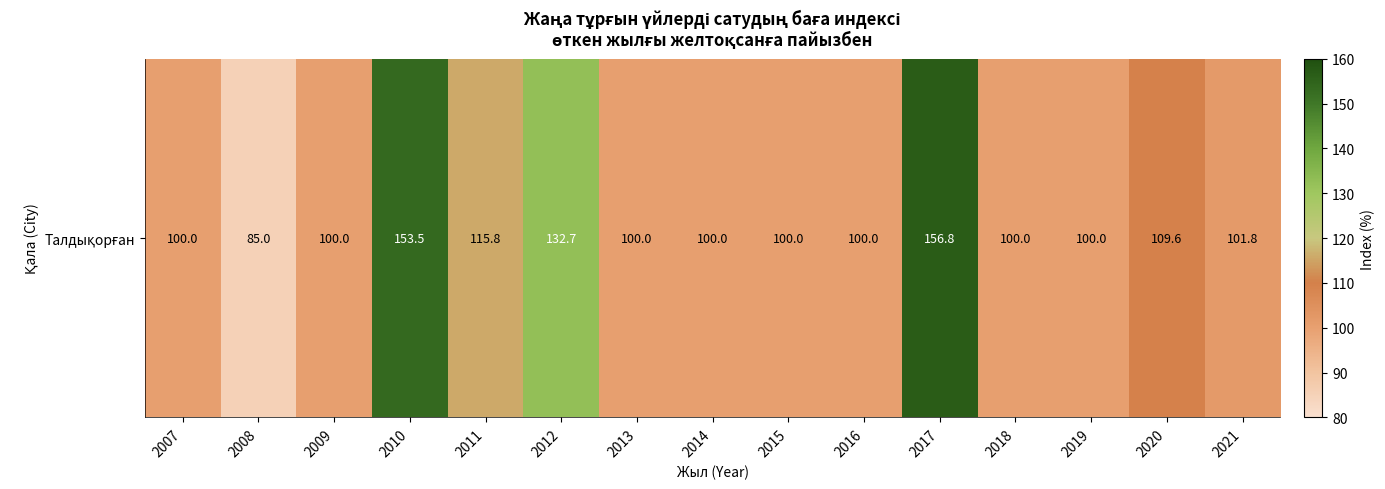

Is it true that the value at 2009 is 136.0?

False